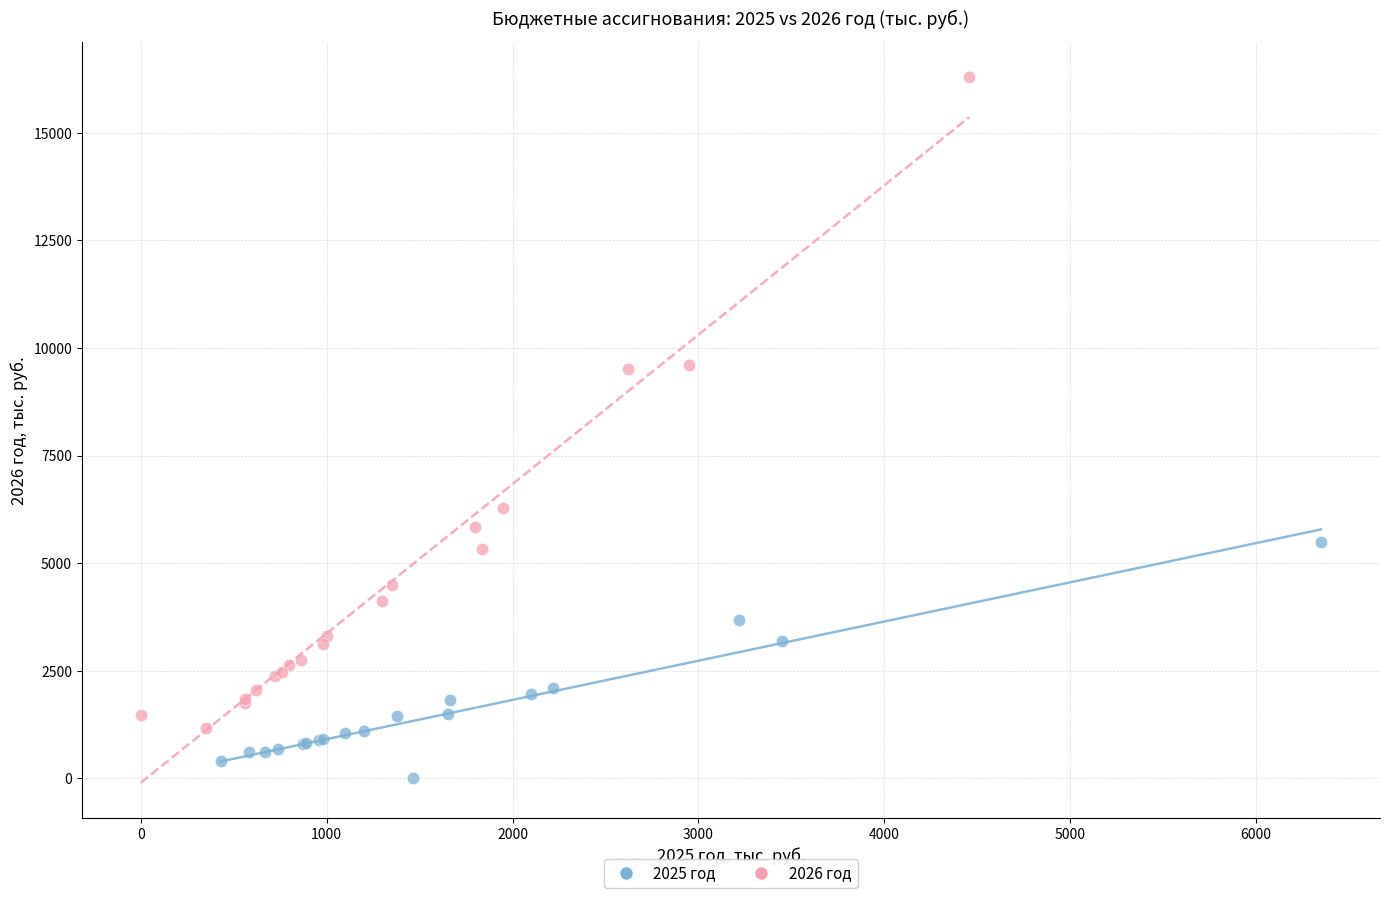

Which series has the widest spread of Y values?

2026 год